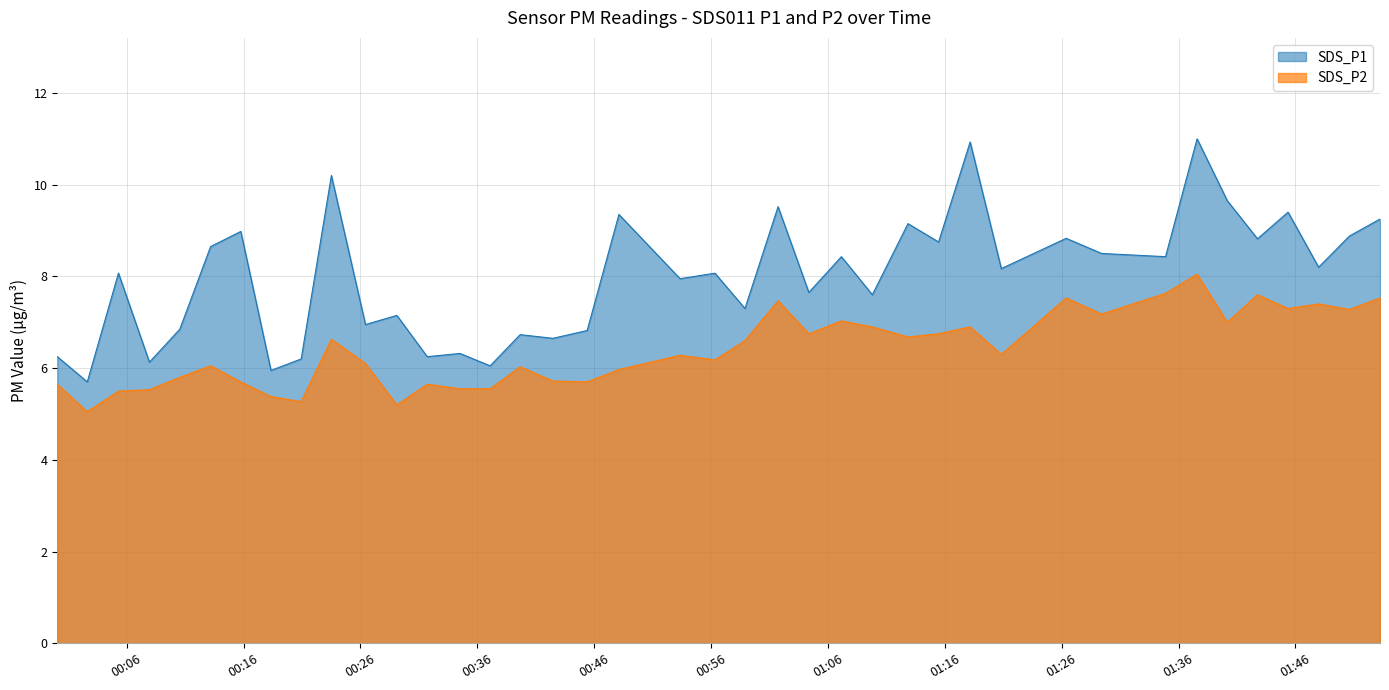

True or false: SDS_P1 and SDS_P2 intersect in this chart.

False